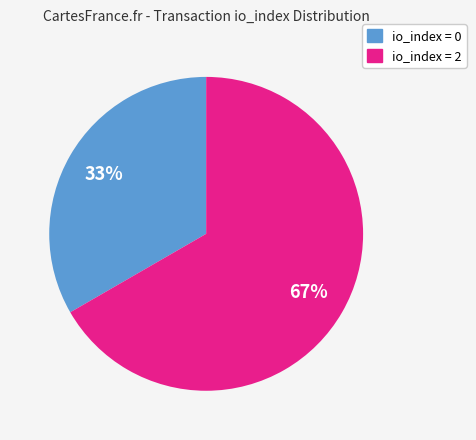

Is io_index = 2 the majority of the pie?

Yes